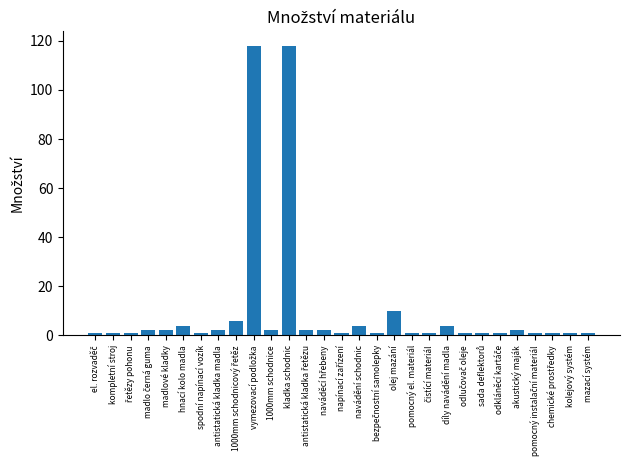

How many bars are there in total?

29